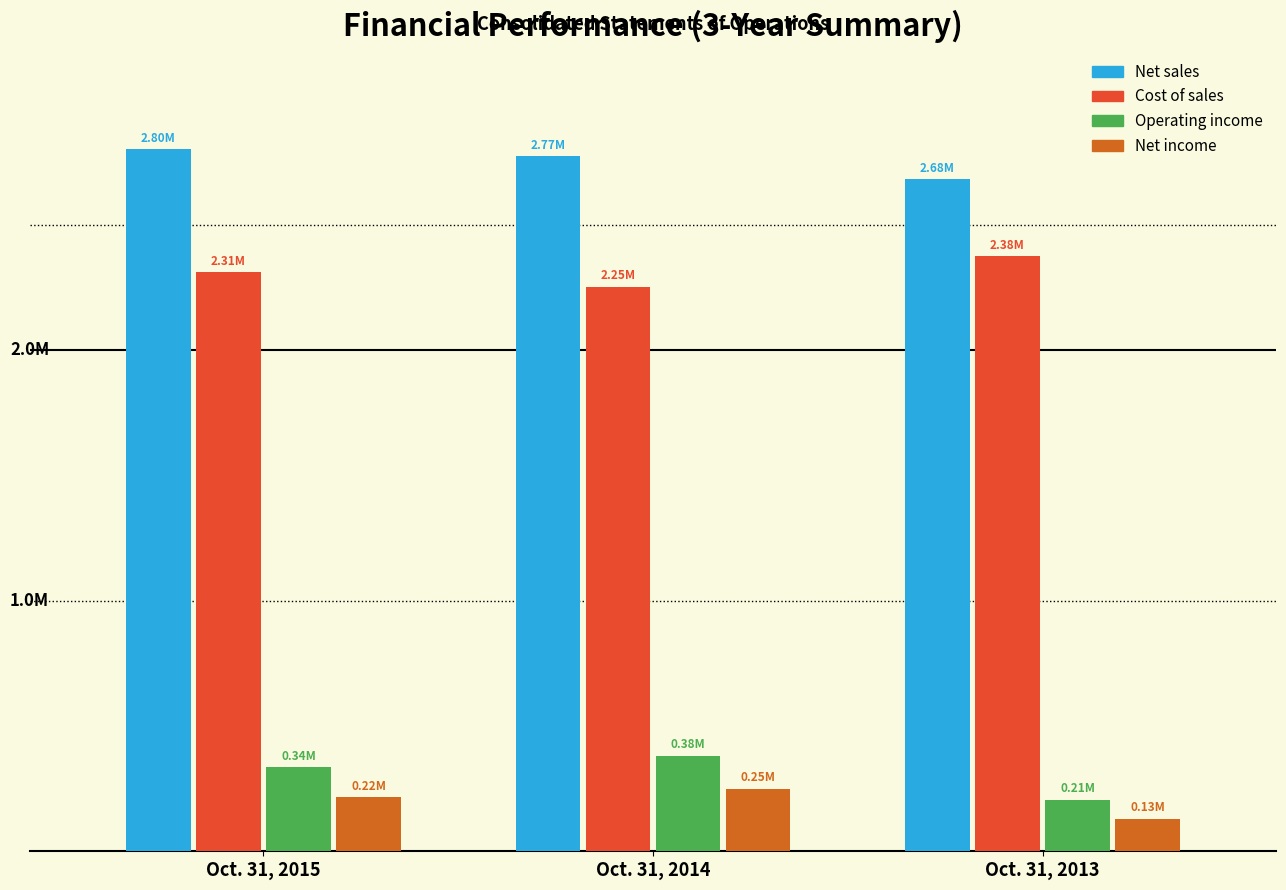

What are all the series names shown in the legend?

Net sales, Cost of sales, Operating income, Net income